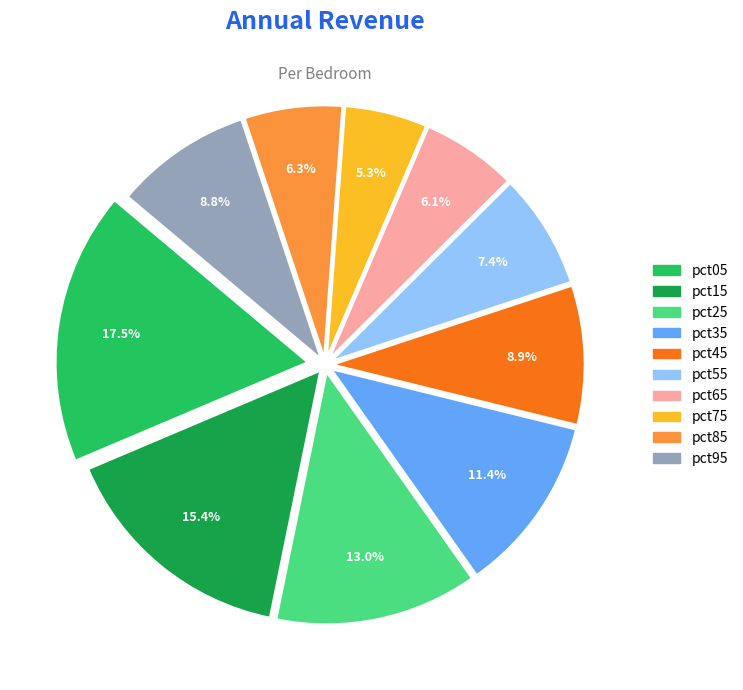

How many segments does this pie chart have?

10